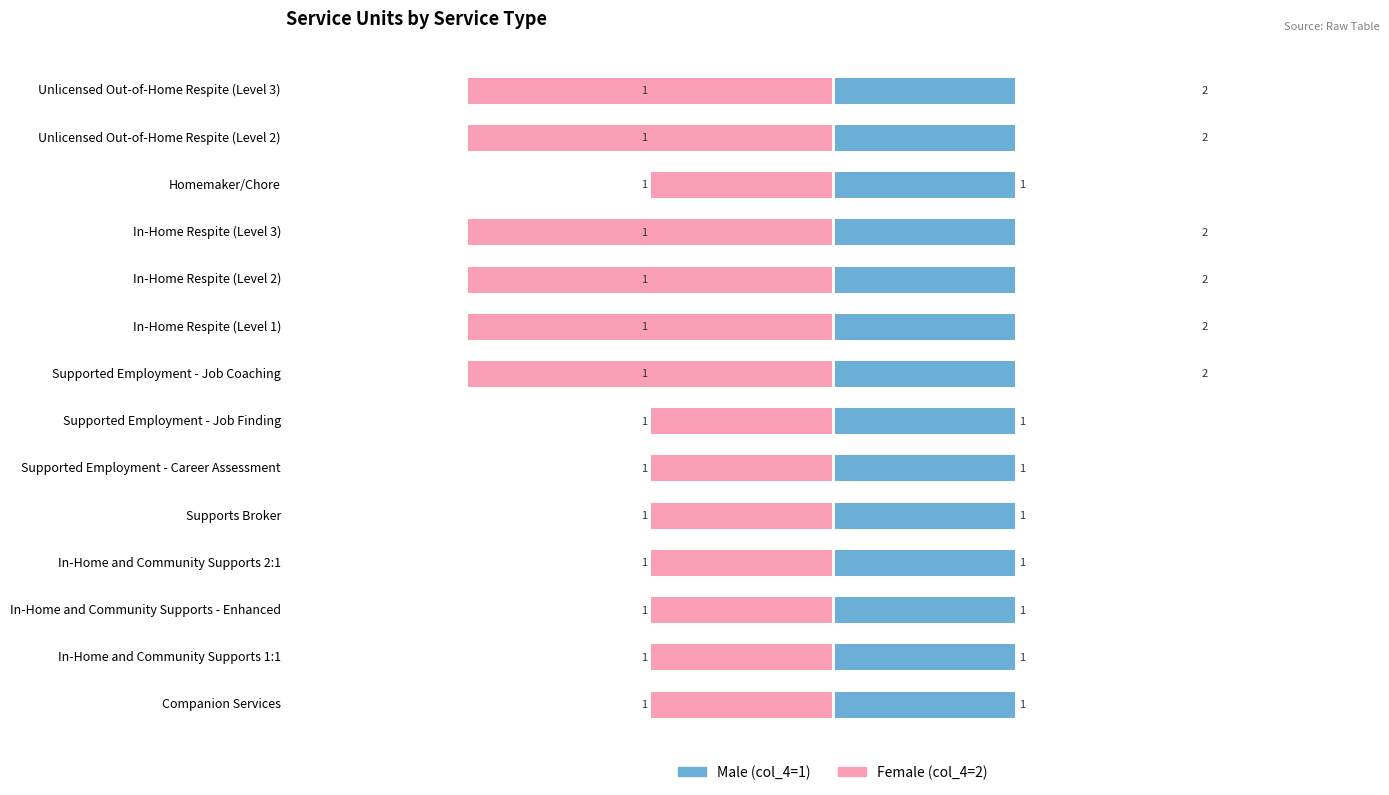

What are all the series names shown in the legend?

Male, Female